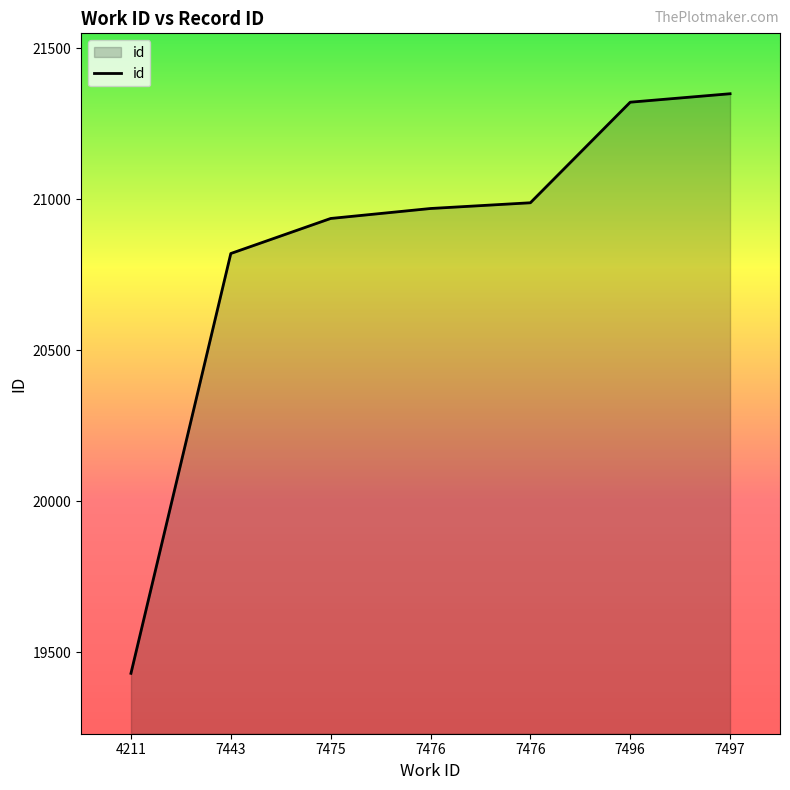

True or false: there are more than 2 points higher than both neighbors.

False